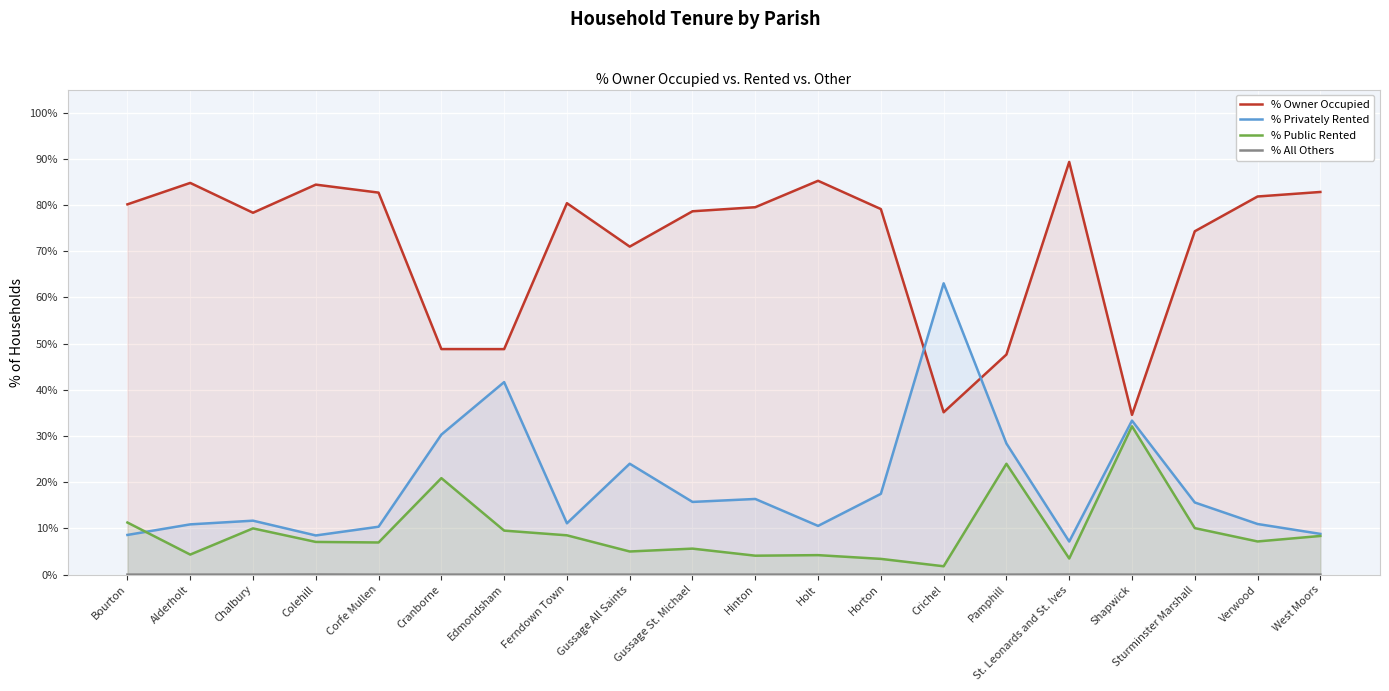

What is the label of the 6th point from the right?

Pamphill